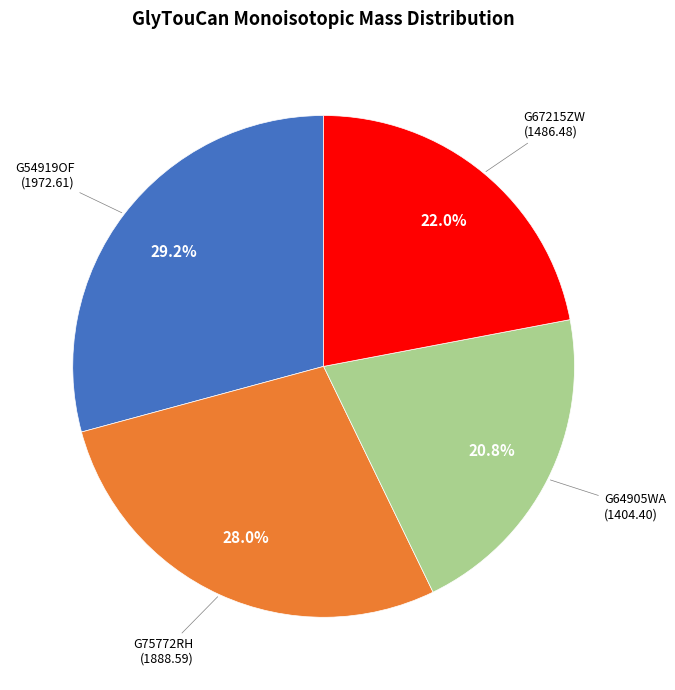

To the nearest percent, what is the difference between the largest and smallest slice percentages?

8%